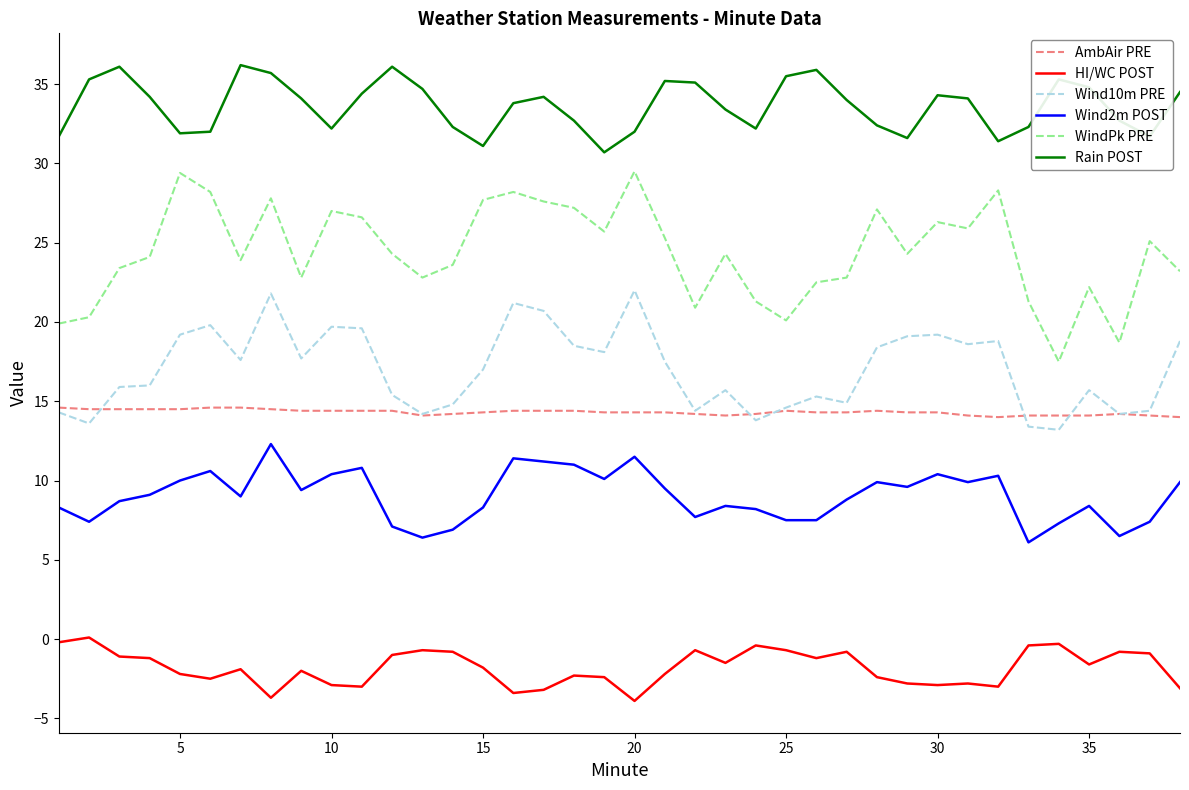

True or false: Rain POST and AmbAir PRE cross at least once.

False